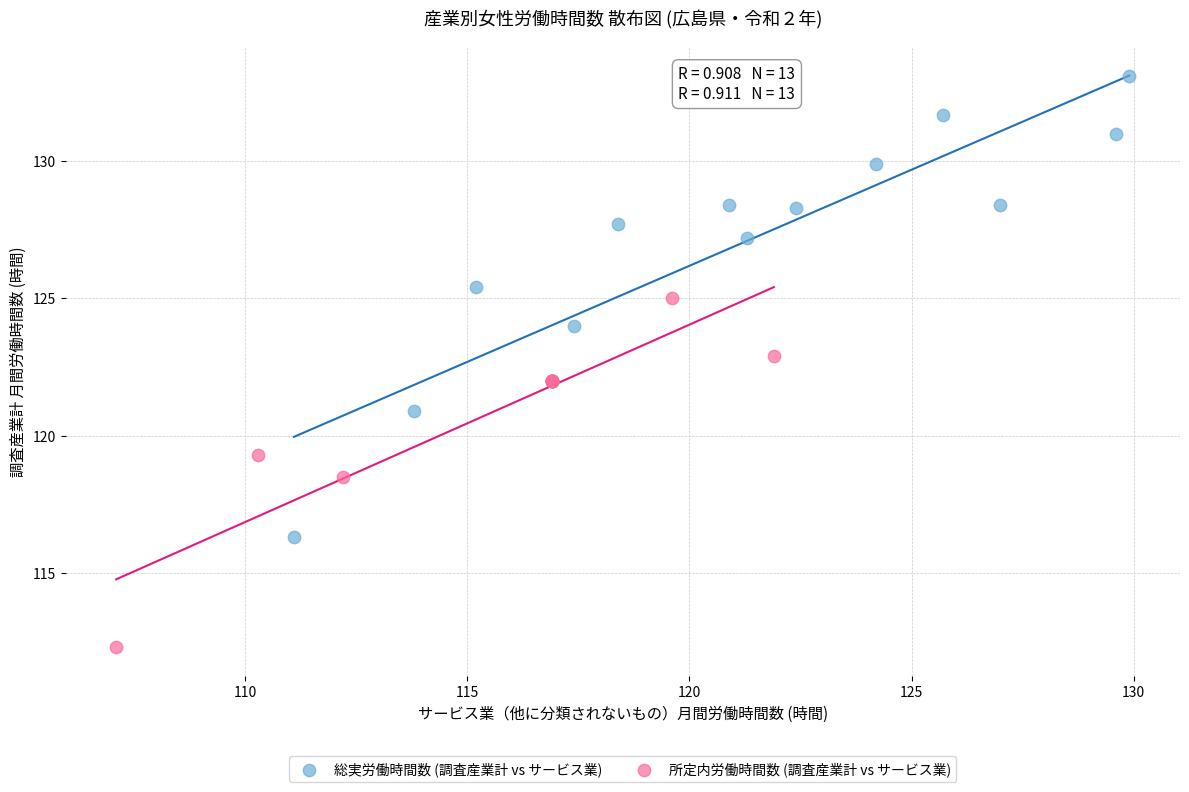

Which series reaches the maximum Y coordinate?

総実労働時間数 (調査産業計 vs サービス業)